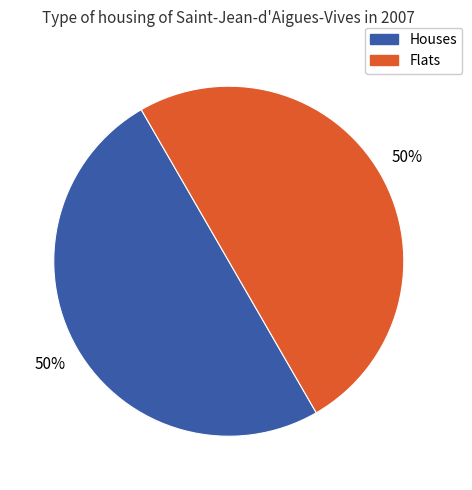

To the nearest percent, what portion does Houses represent?

50%